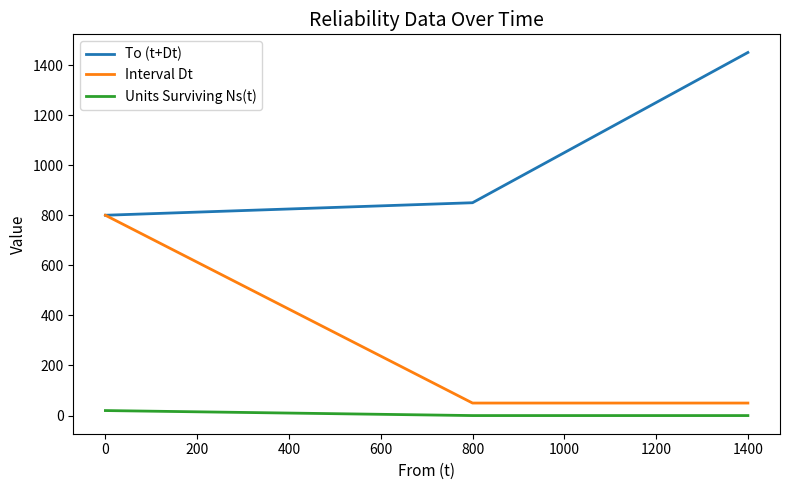

What is the difference between the maximum and minimum values in the Interval Dt series?

750